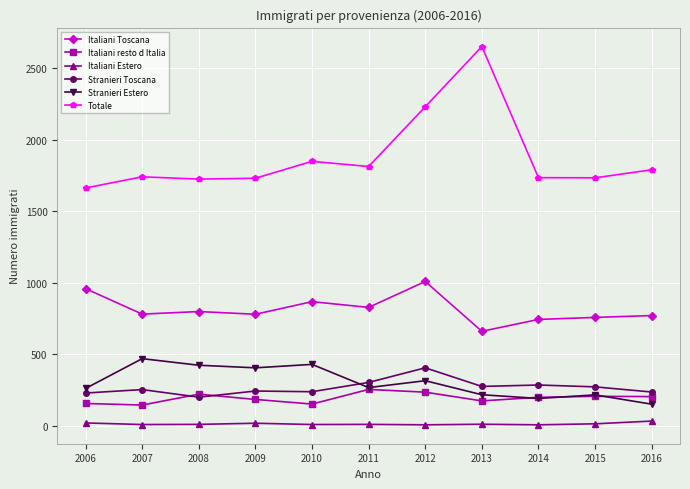

True or false: Totale and Italiani Toscana cross at least once.

False